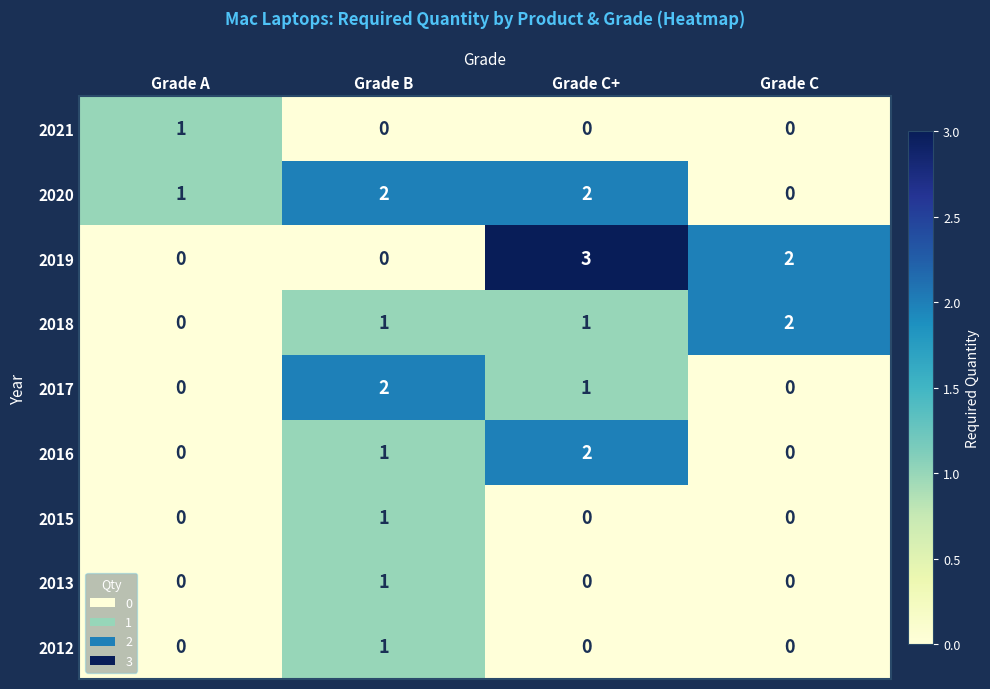

What is the difference between the maximum and second lowest values in the 2019 series?

3